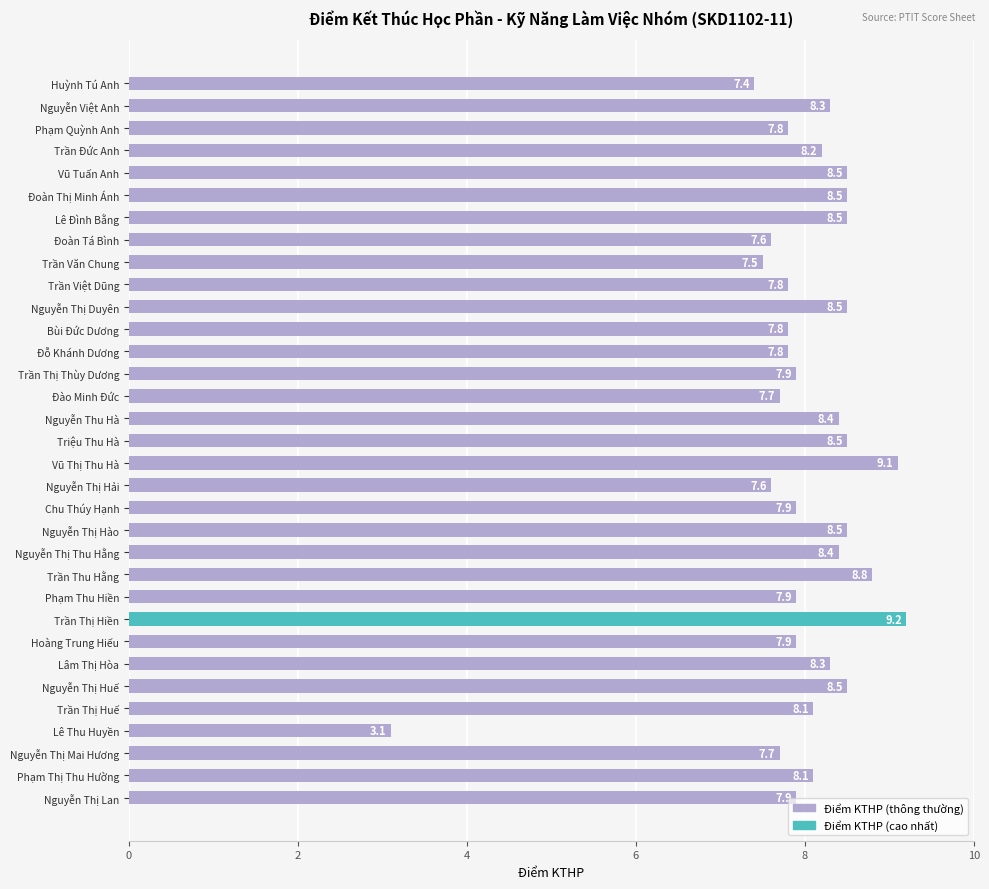

What is the label of the 11th bar from the top?

Nguyễn Thị Duyên